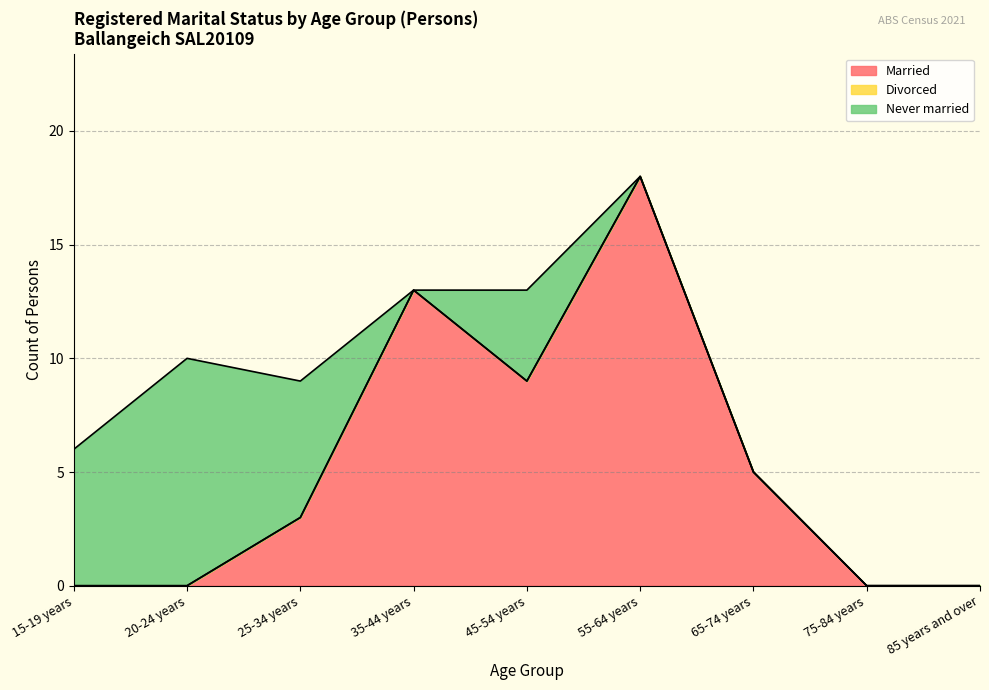

What is the label of the 2nd point from the left?

20-24 years